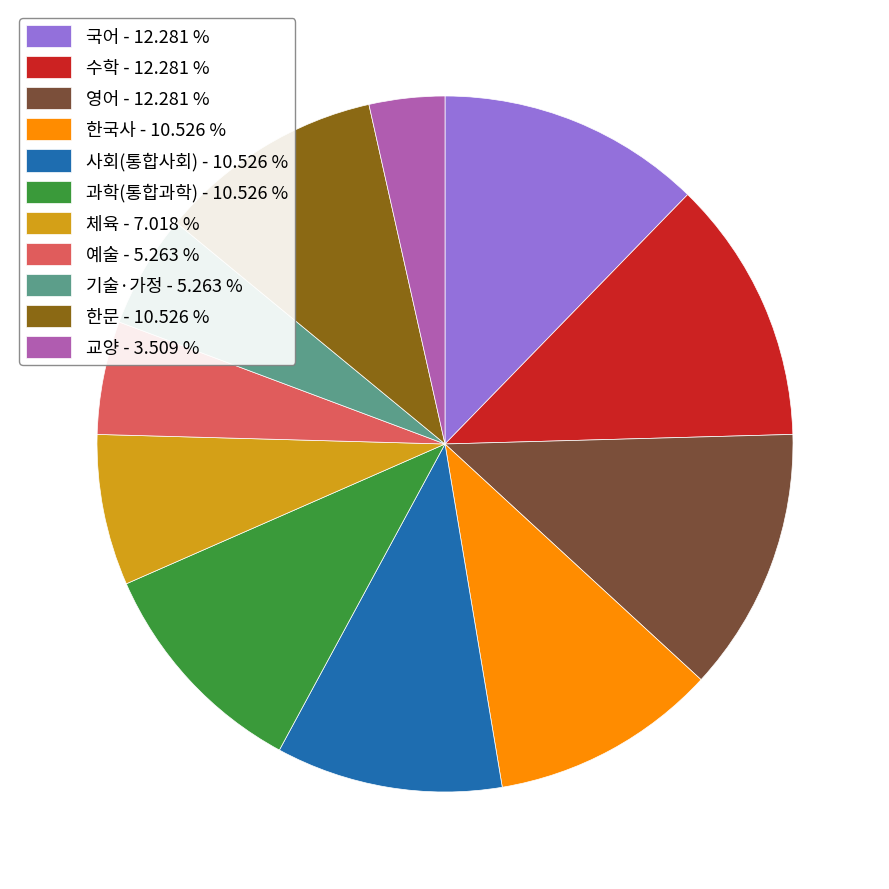

Approximately how many times larger is the value at 교양 - 3.509 % compared to 체육 - 7.018 %?

0.5